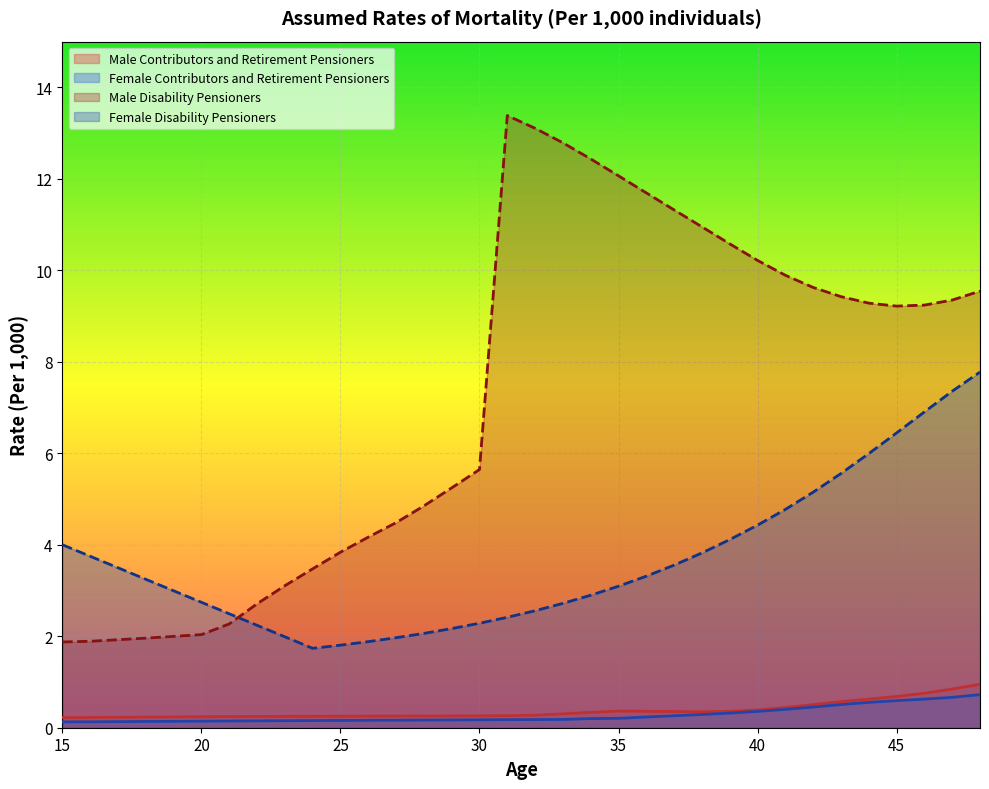

What are all the series names shown in the legend?

Male Contributors and Retirement Pensioners, Female Contributors and Retirement Pensioners, Male Disability Pensioners, Female Disability Pensioners